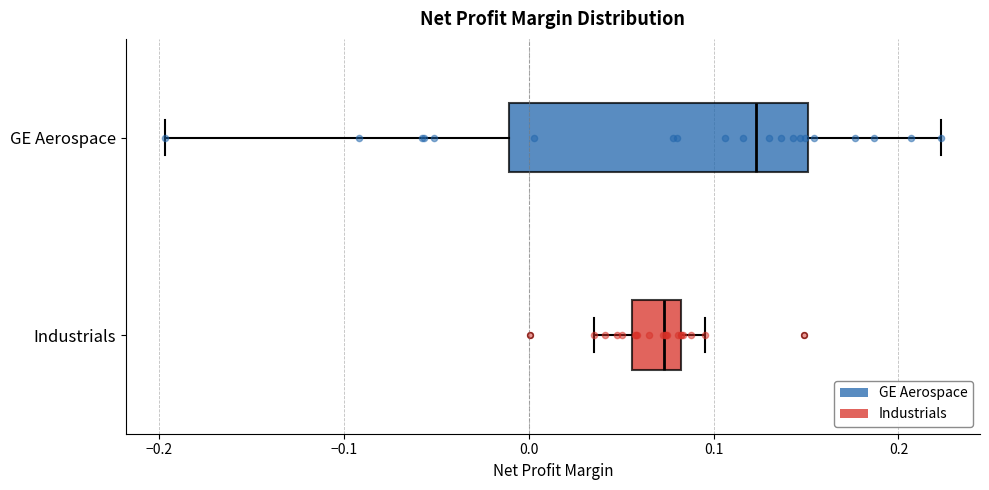

Reading bottom to top, transcribe this box plot: for each box, give where its median line is, the range the box spans, and where its two whiskers end, as read against the x-axis. The values are not printed on the chart, so give them approximately, as read against the axis.

Industrials: median 0.07, box 0.06 to 0.08, whiskers 0.04 to 0.10
GE Aerospace: median 0.12, box -0.01 to 0.15, whiskers -0.20 to 0.22